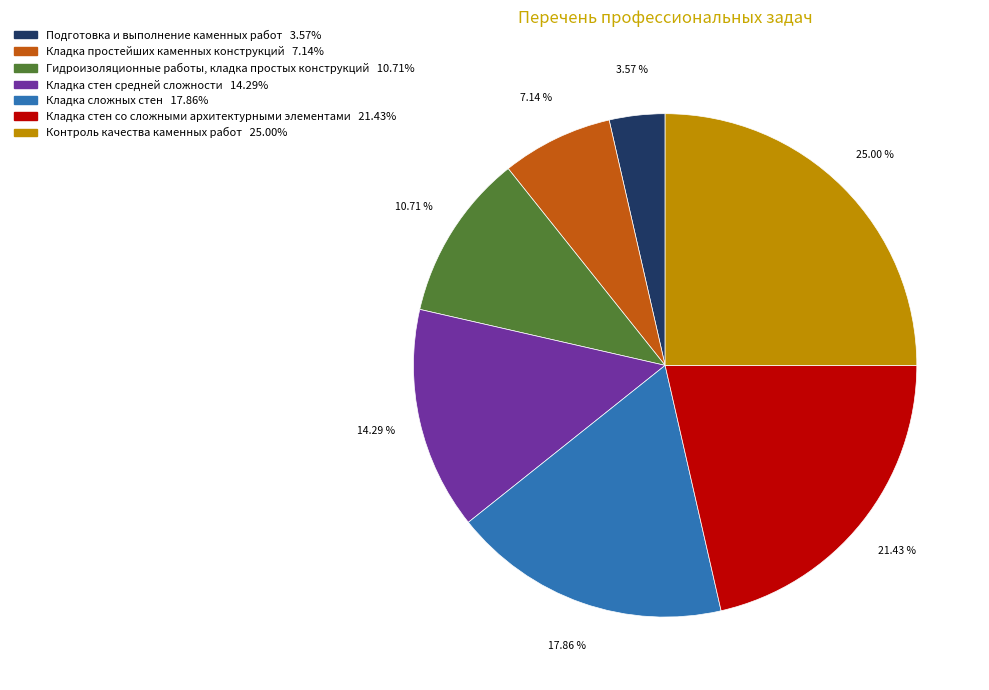

To the nearest percent, what portion does Кладка простейших каменных конструкций represent?

7%